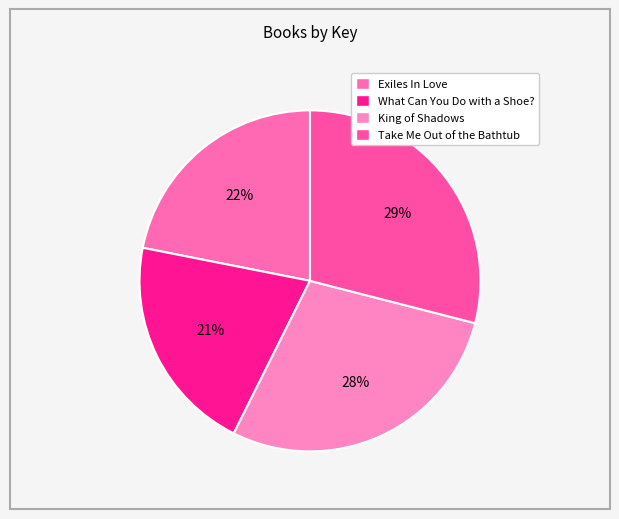

What is the ratio of the value at Take Me Out of the Bathtub to the value at Exiles In Love?

1.3